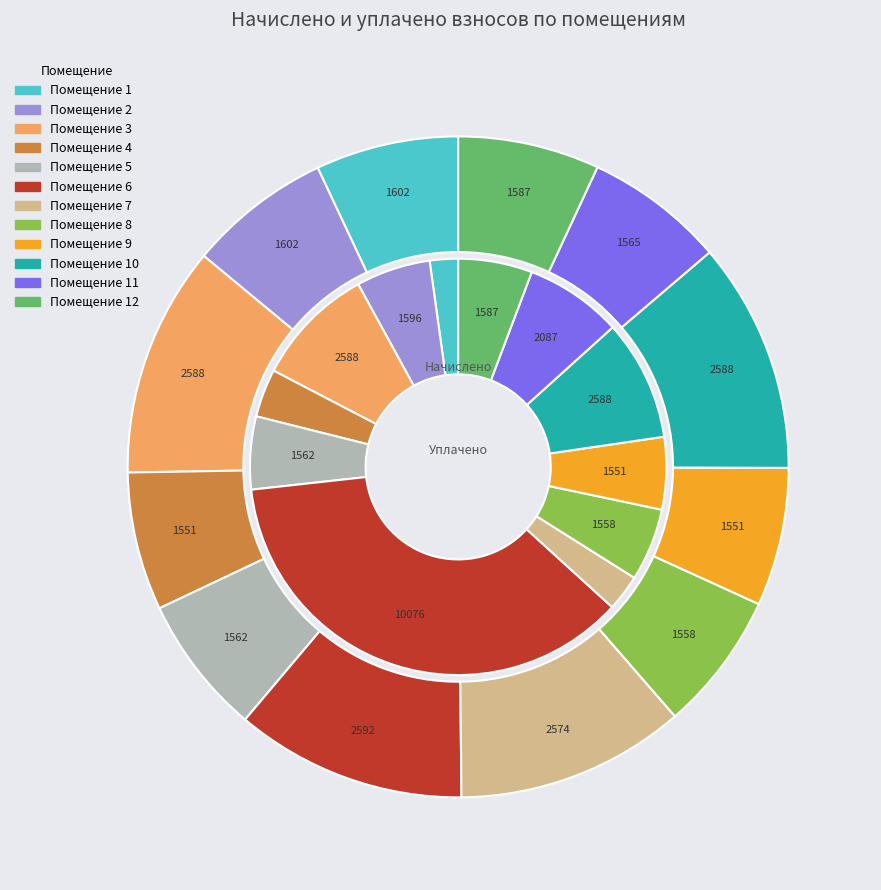

How many slices are in this pie chart?

12